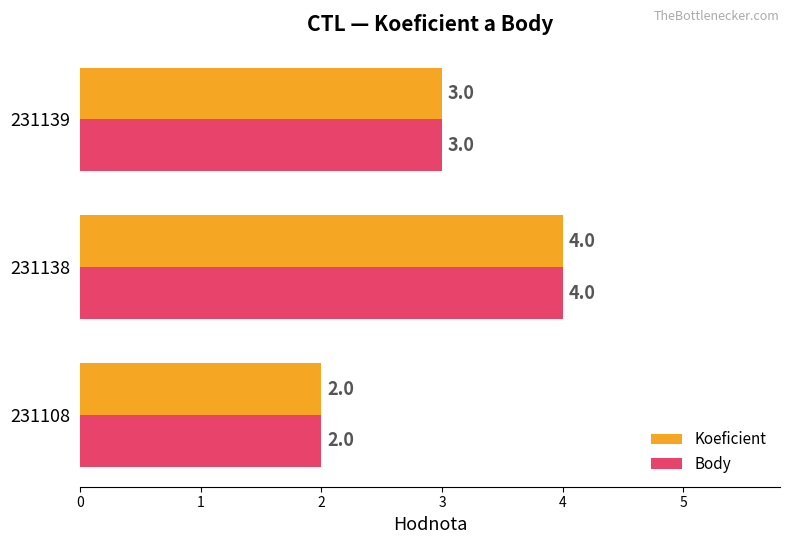

At which category does the chart reach its minimum across all series?

231108